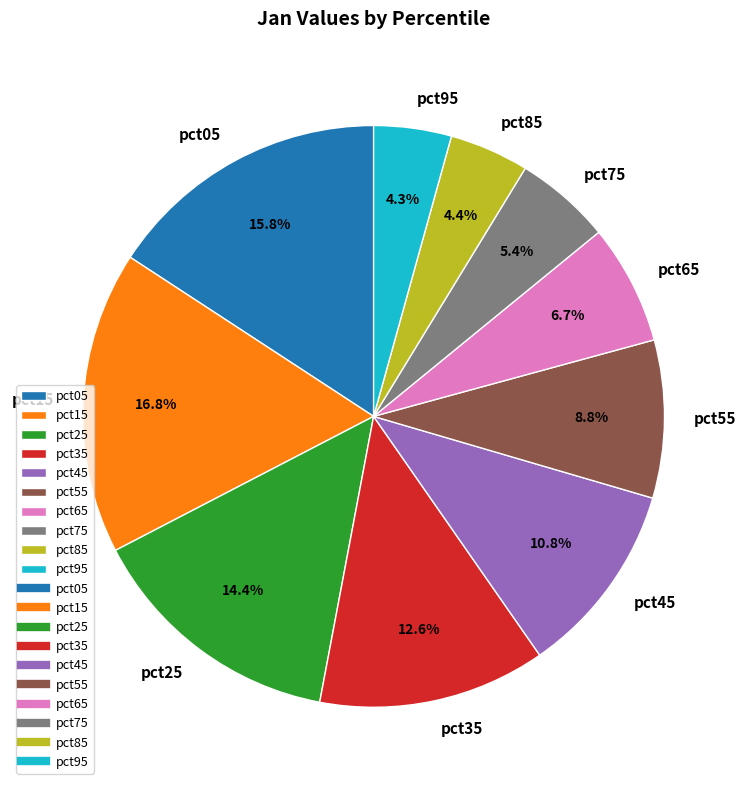

Which category has the biggest portion of the pie?

pct15